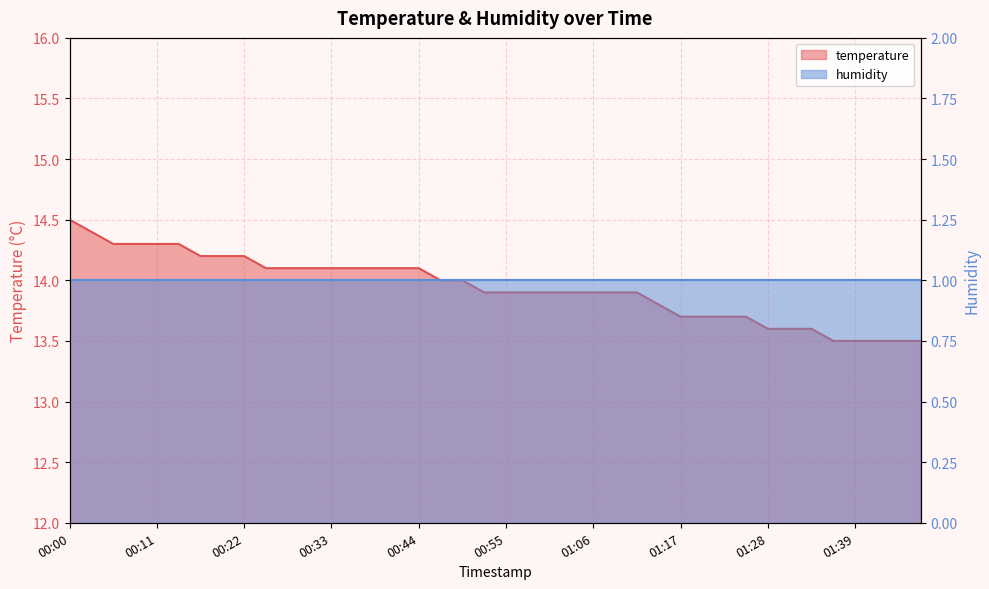

What is the label of the 13th point from the right?

01:15